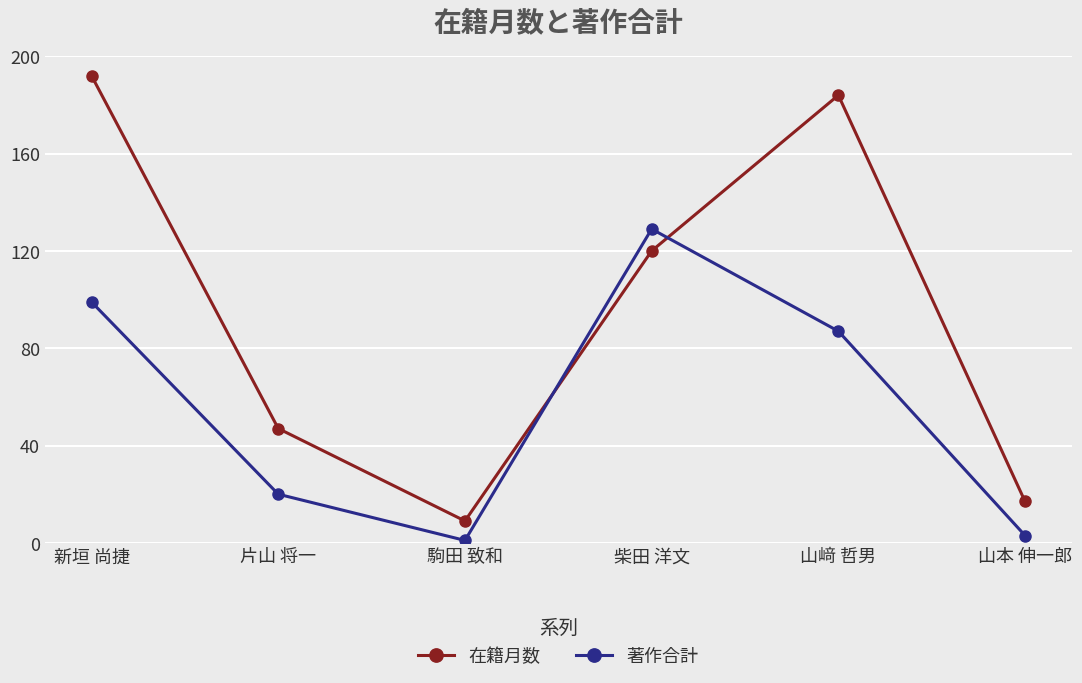

What is the value of the 著作合計 point at the 5th from the left?

87